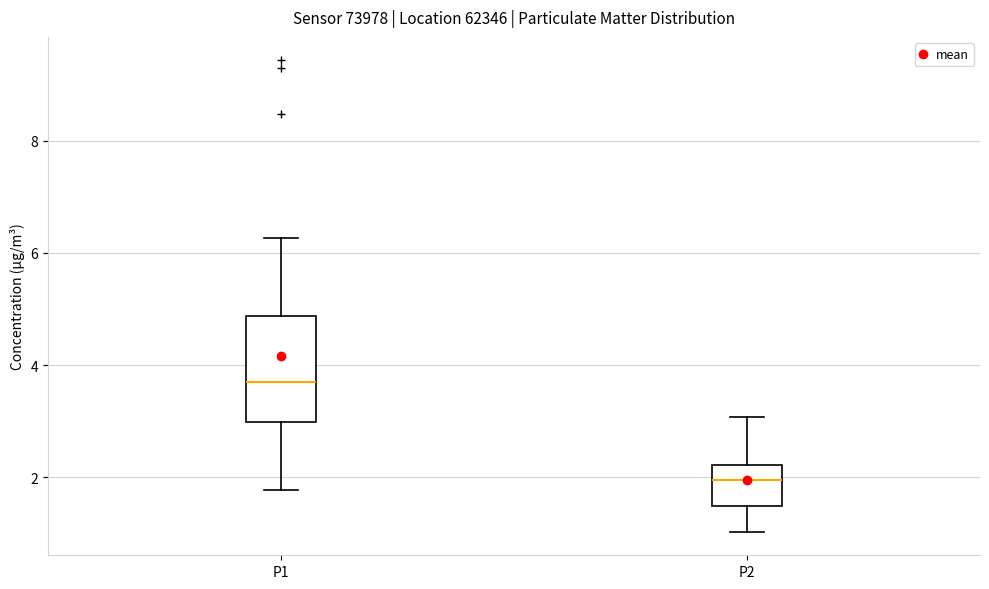

Which box is the tallest, from its lower edge to its upper edge?

P1